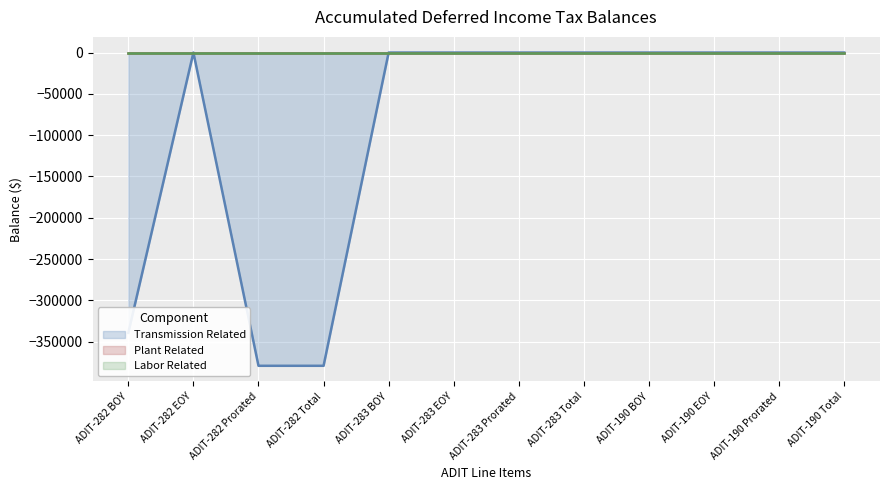

True or false: Labor Related has more than 0 points higher than both neighbors.

False